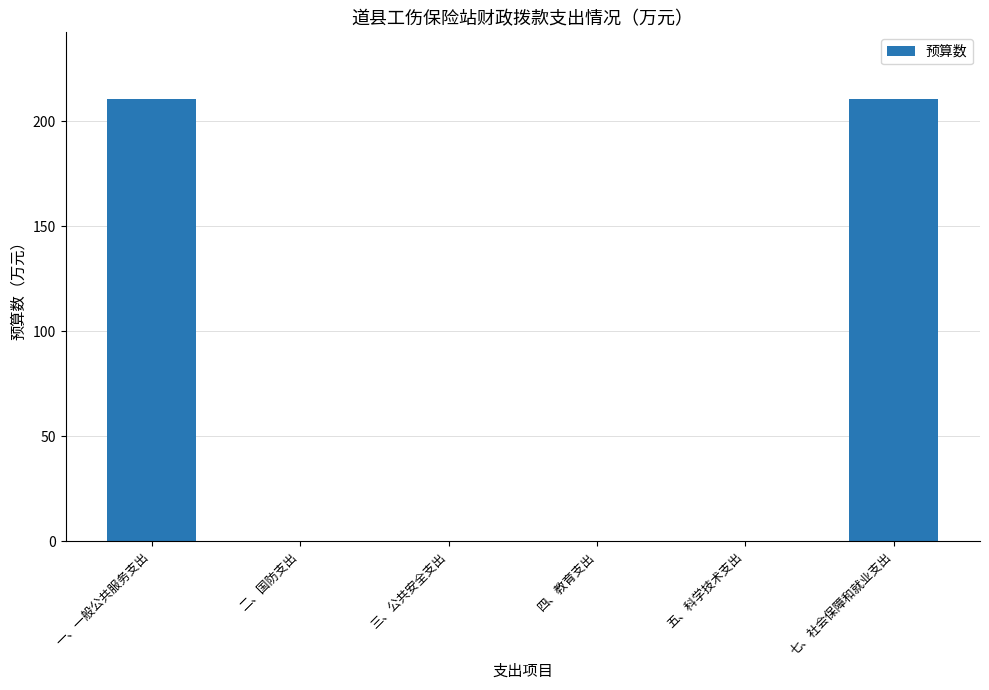

The chart shows a value of 100.4 at 五、科学技术支出. True or false?

False